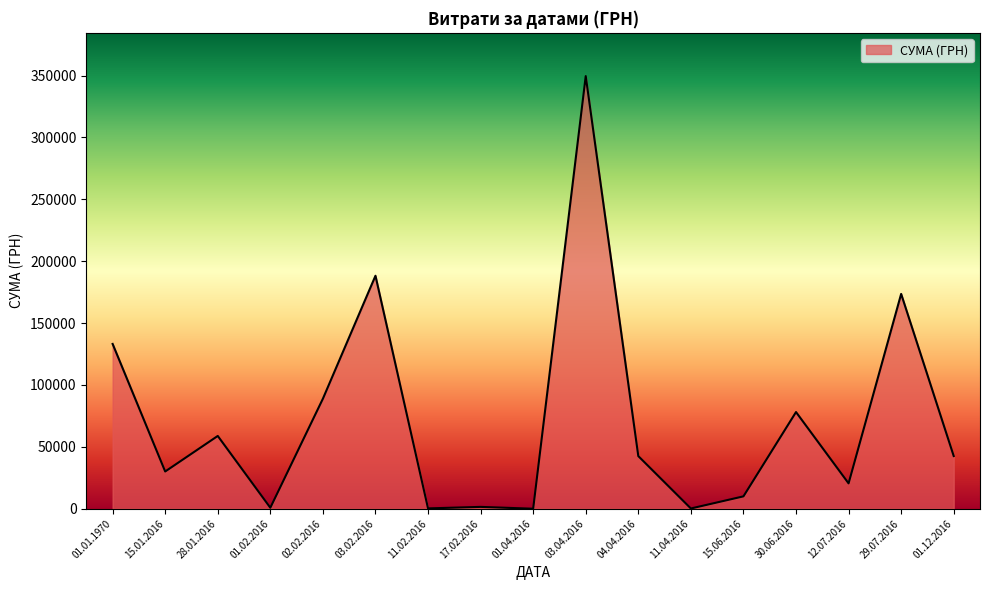

The value at 04.04.2016 is 67728.7. True or false?

False